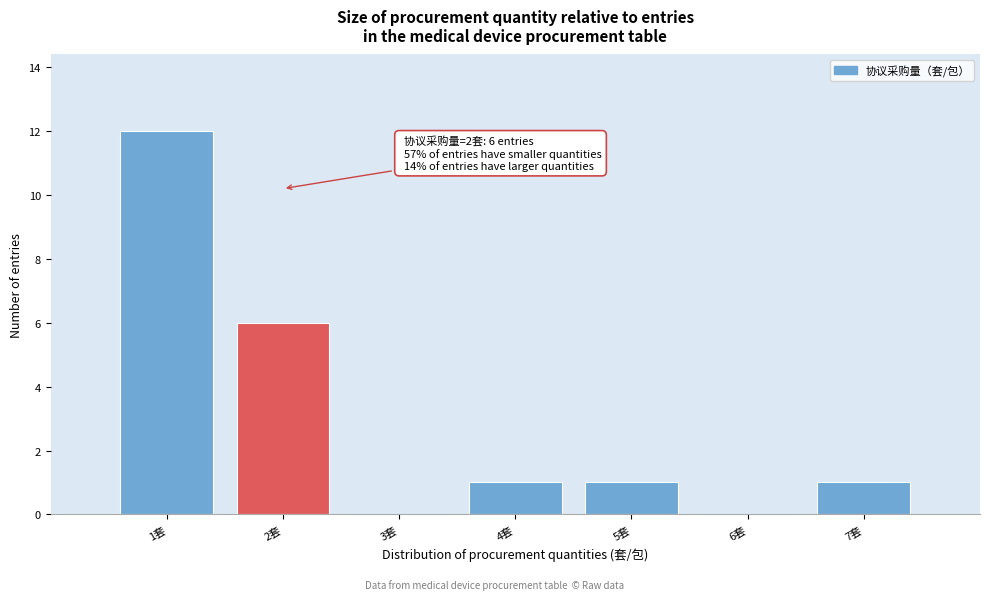

Reading left to right, list all the values displayed in this chart.

1套=12	2套=6	3套=0	4套=1	5套=1	6套=0	7套=1